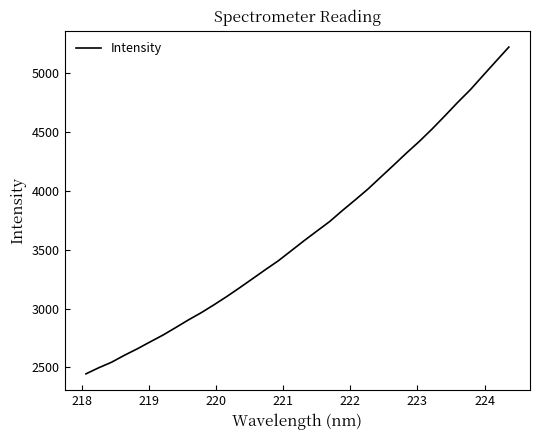

What is the greatest value displayed?

5223.7